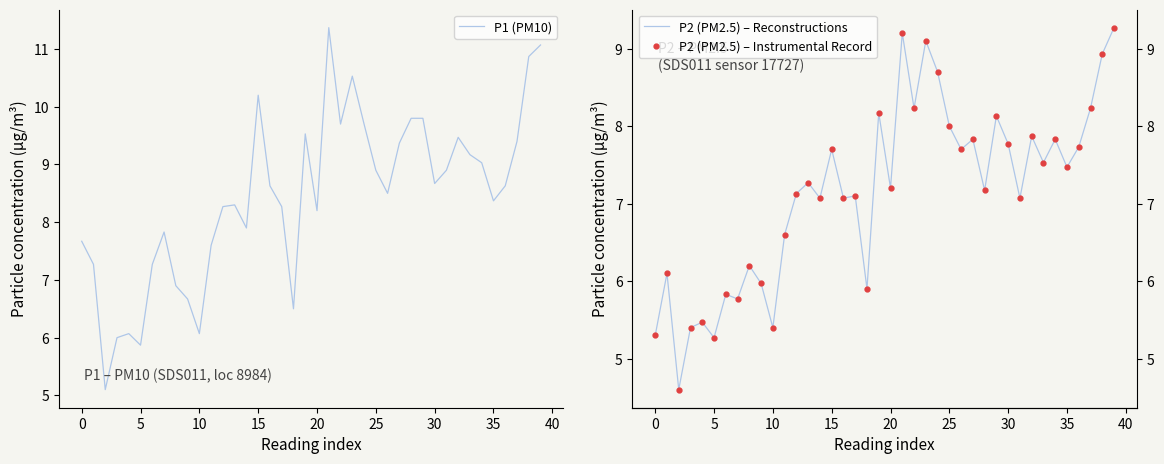

The P1 (PM10) series shows 8.4 at 35. True or false?

True